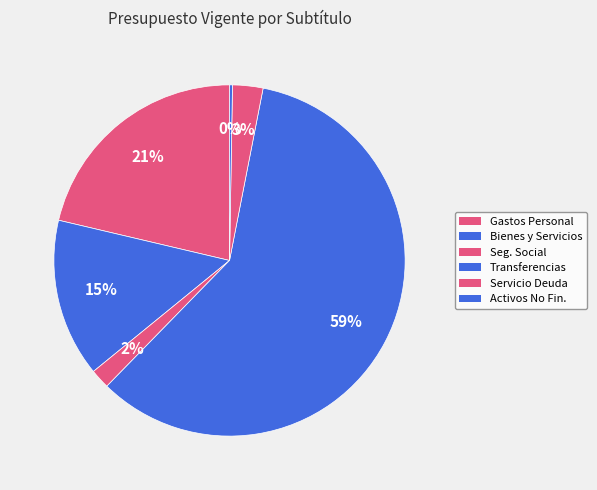

Which slice is the smallest?

ADQUISICION DE ACTIVOS NO FINANCIEROS